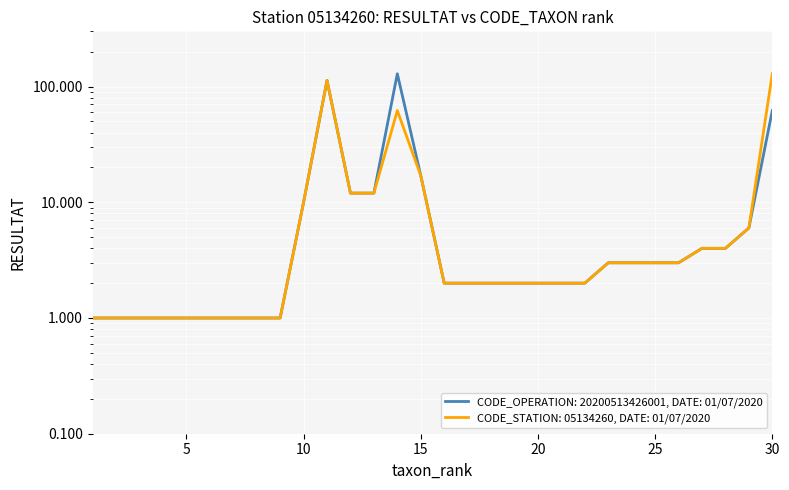

The chart shows a value of 1 at SANG. True or false?

False